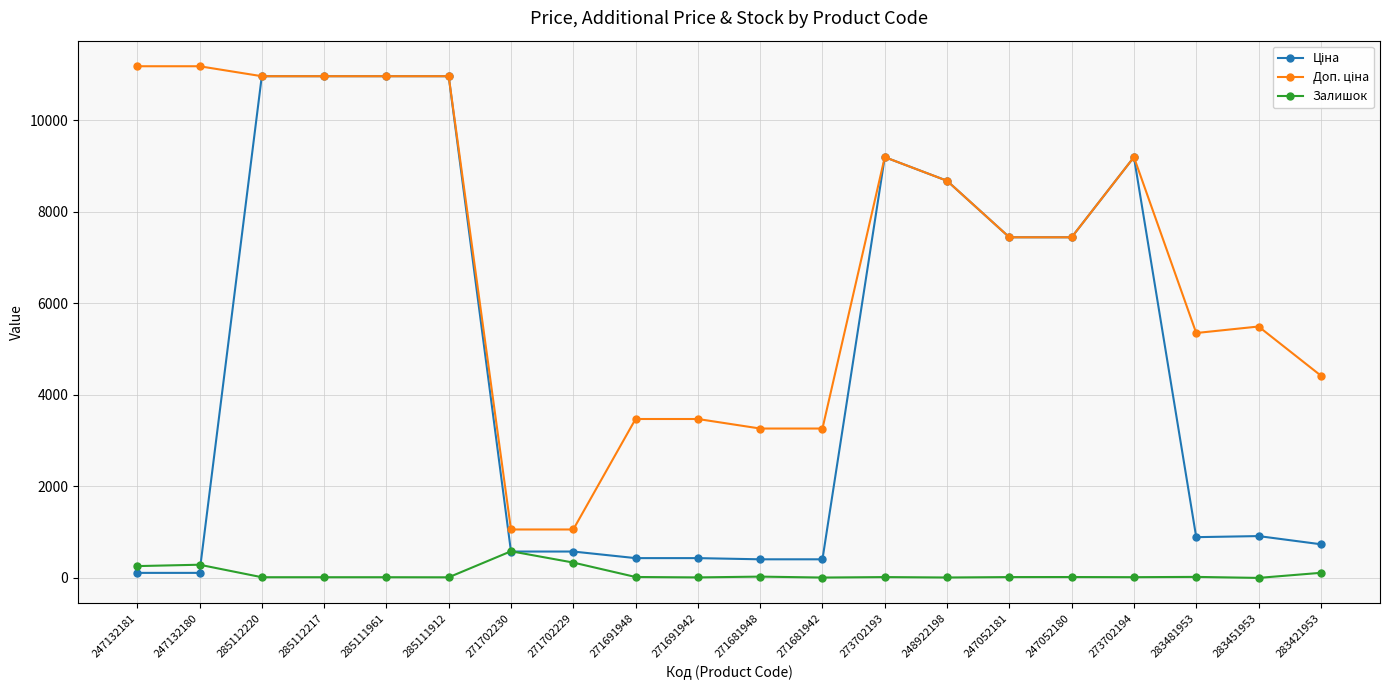

What is the greatest value displayed?

11182.0